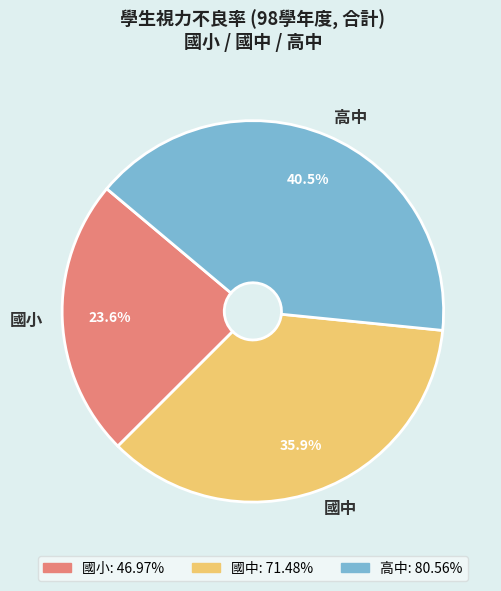

Count the number of slices in the pie.

3